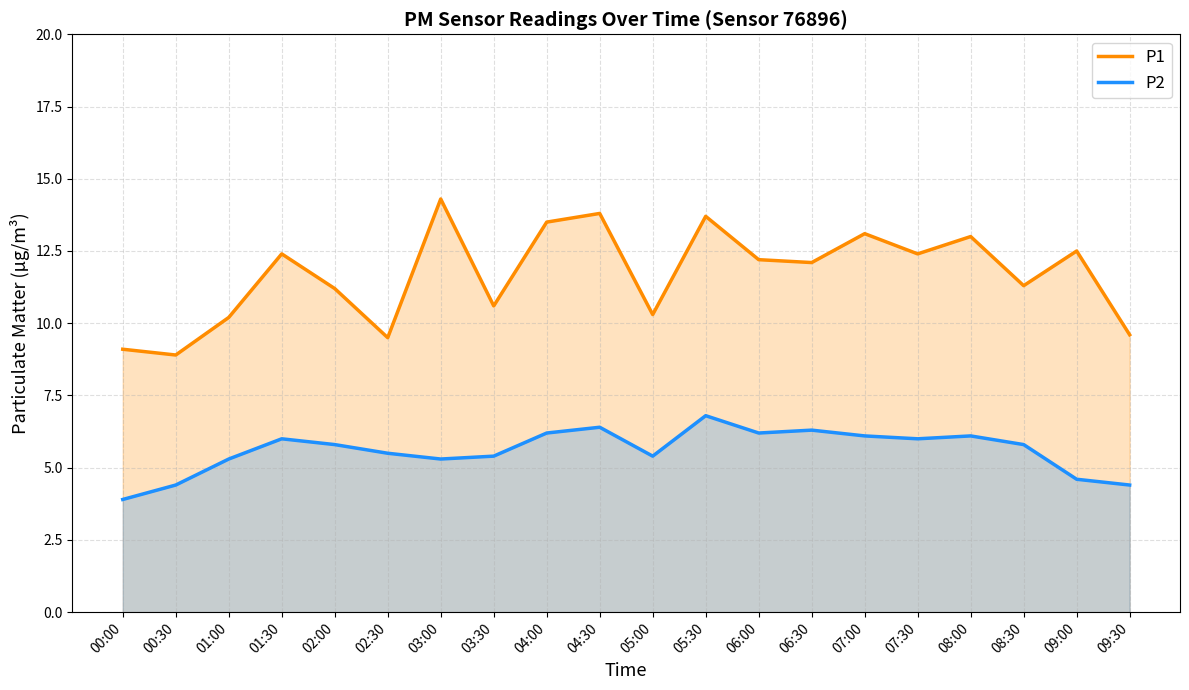

True or false: P1 and P2 intersect in this chart.

False